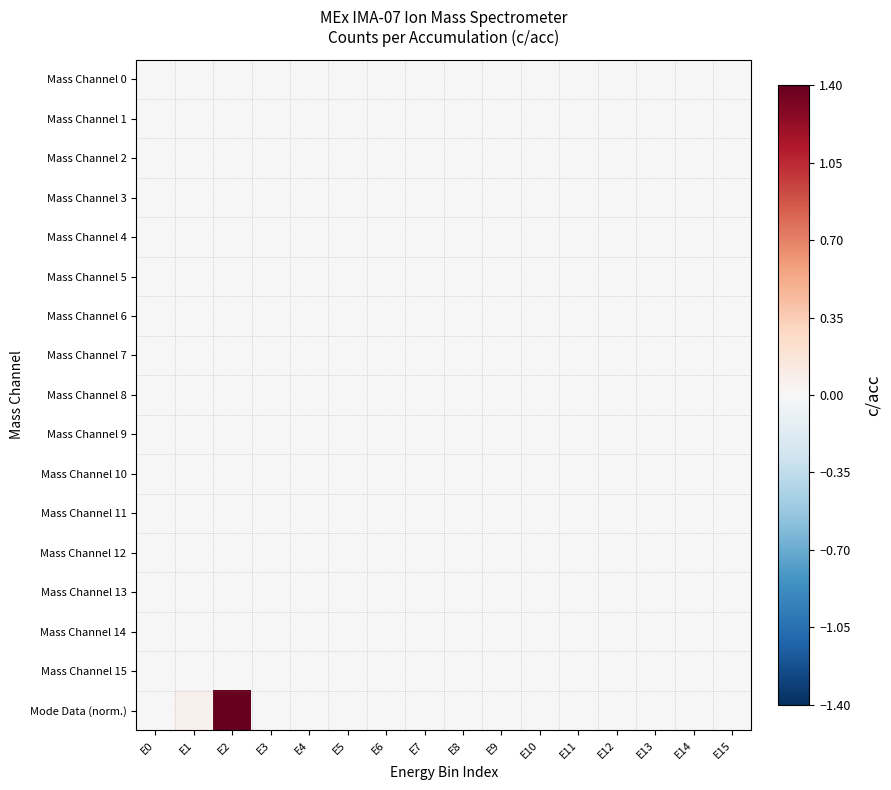

Which label corresponds to the smallest value in the chart?

E0